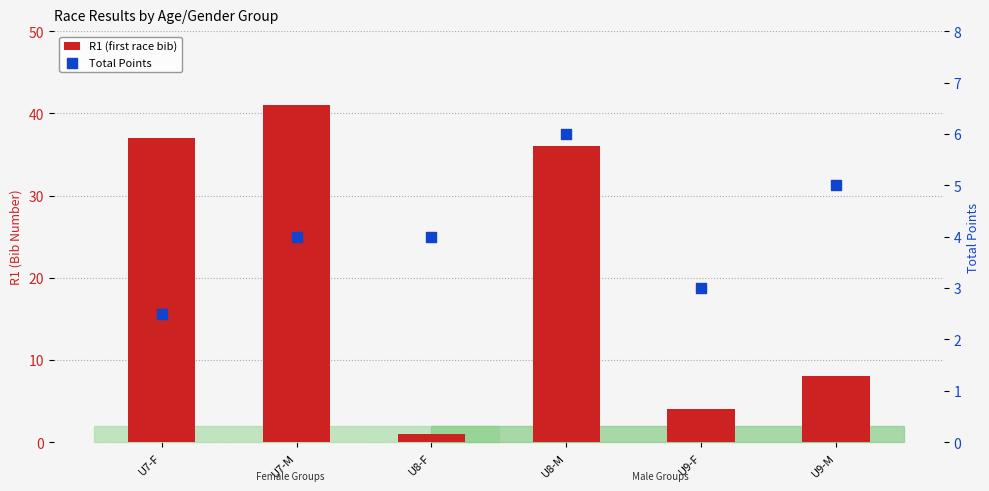

Which series has the largest total across all categories?

R1 (first race bib)